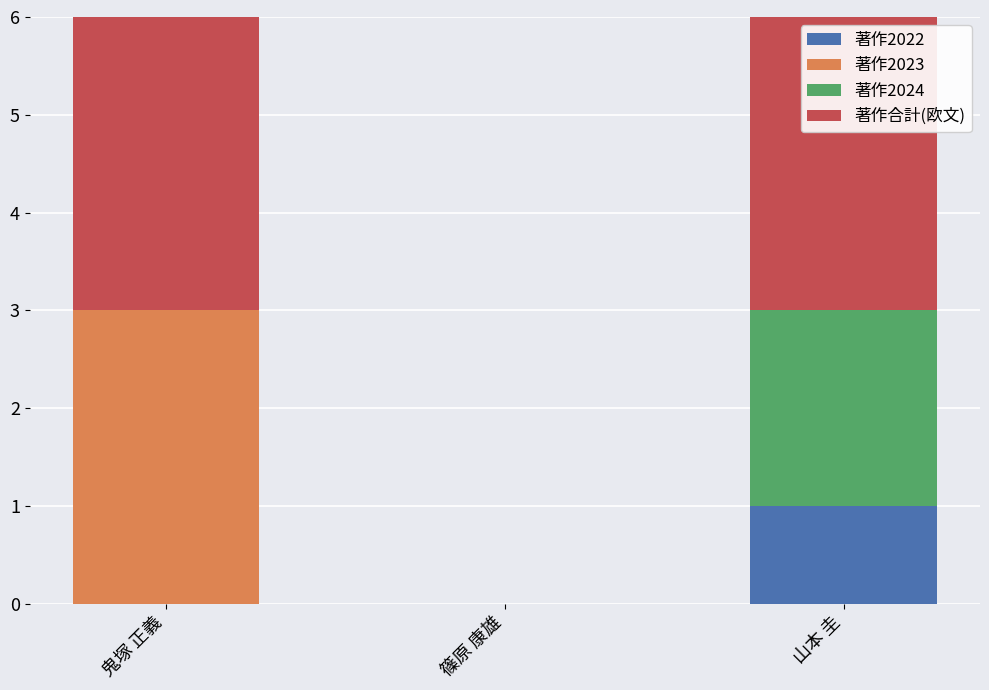

What is the total value across all series at 鬼塚 正義?

6